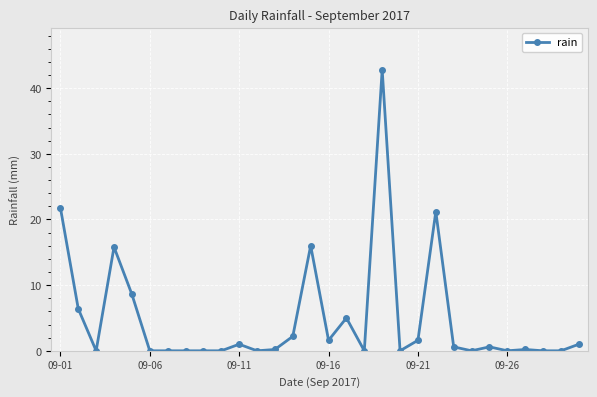

What is the value of the 2nd point from the left?

6.4